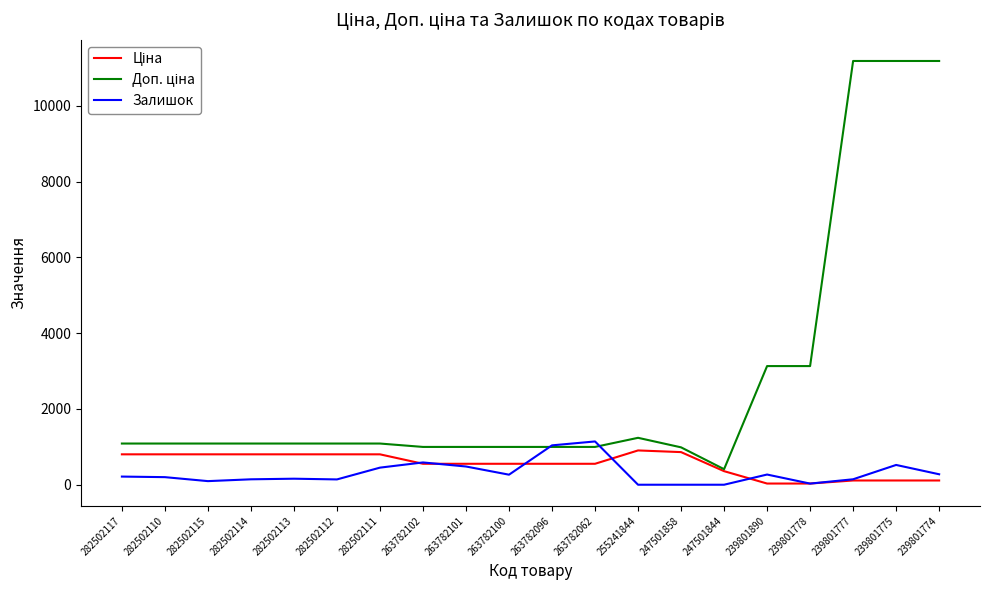

Does the chart display data point markers on the line(s)?

No